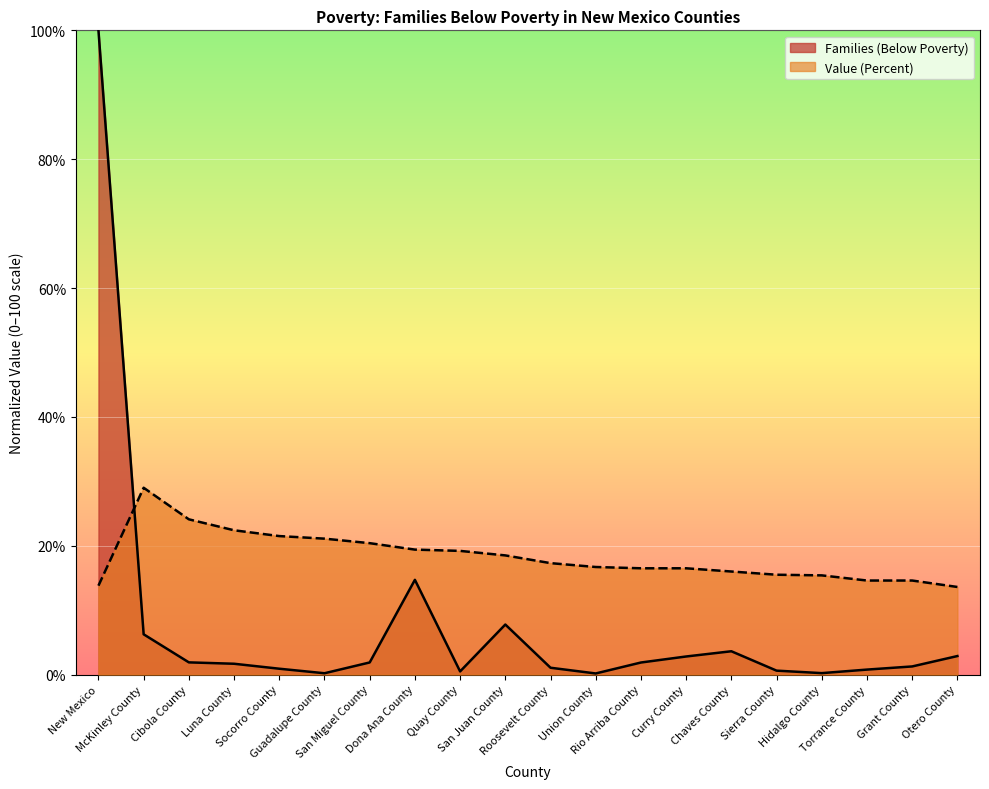

List the labels in order of Families (Below Poverty) value, smallest first.

Union County, Guadalupe County, Hidalgo County, Quay County, Sierra County, Torrance County, Socorro County, Roosevelt County, Grant County, Luna County, Rio Arriba County, San Miguel County, Cibola County, Curry County, Otero County, Chaves County, McKinley County, San Juan County, Dona Ana County, New Mexico